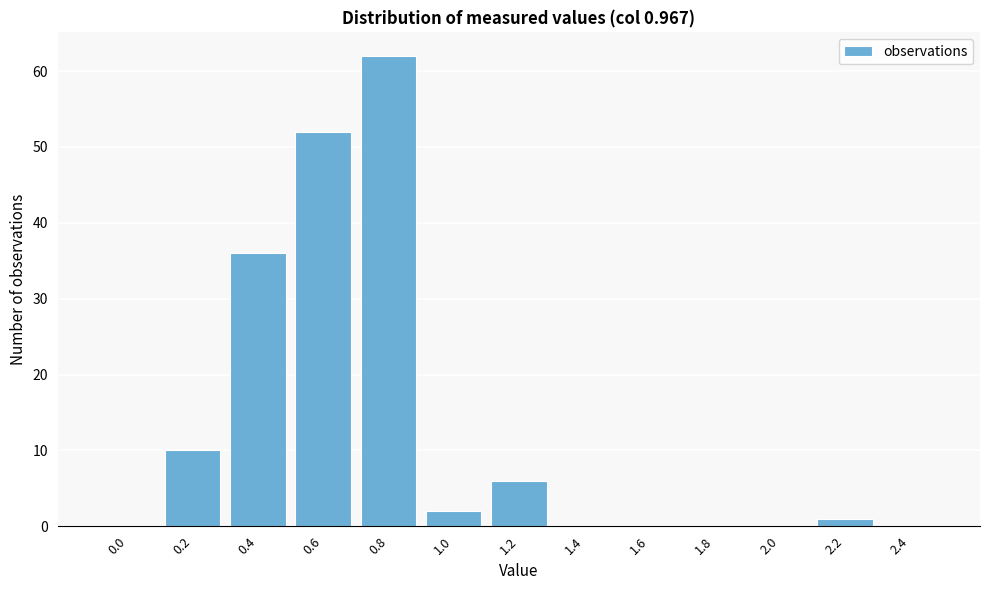

Reading right to left, transcribe all the data shown in this chart.

2.4=0	2.2=1	2.0=0	1.8=0	1.6=0	1.4=0	1.2=6	1.0=2	0.8=62	0.6=52	0.4=36	0.2=10	0.0=0